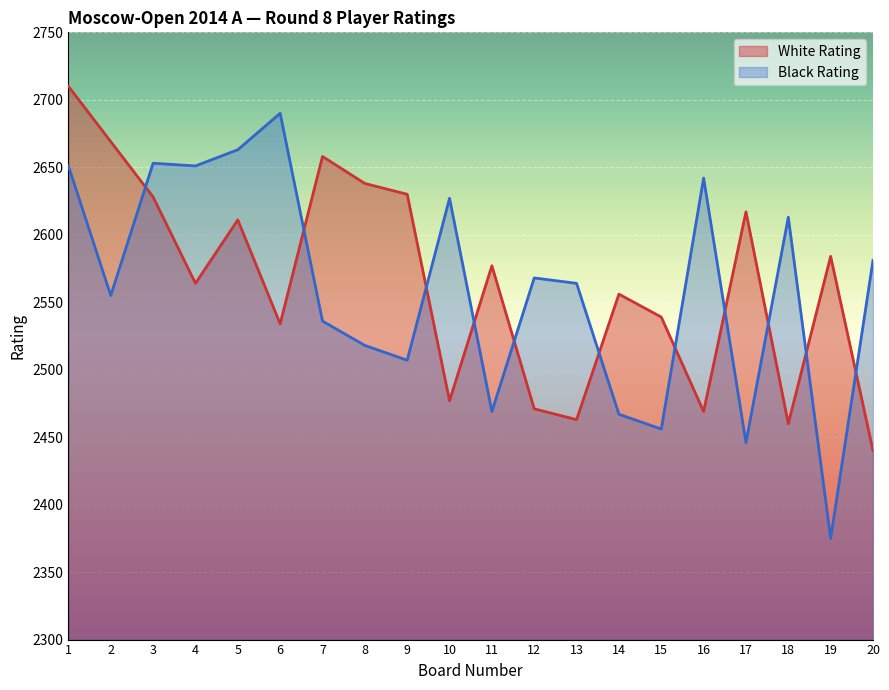

Reading left to right, what are all the values shown in this chart?

White Rating: 2710	2669	2628	2564	2611	2534	2658	2638	2630	2477	2577	2471	2463	2556	2539	2469	2617	2460	2584	2440
Black Rating: 2651	2555	2653	2651	2663	2690	2536	2518	2507	2627	2469	2568	2564	2467	2456	2642	2446	2613	2375	2581